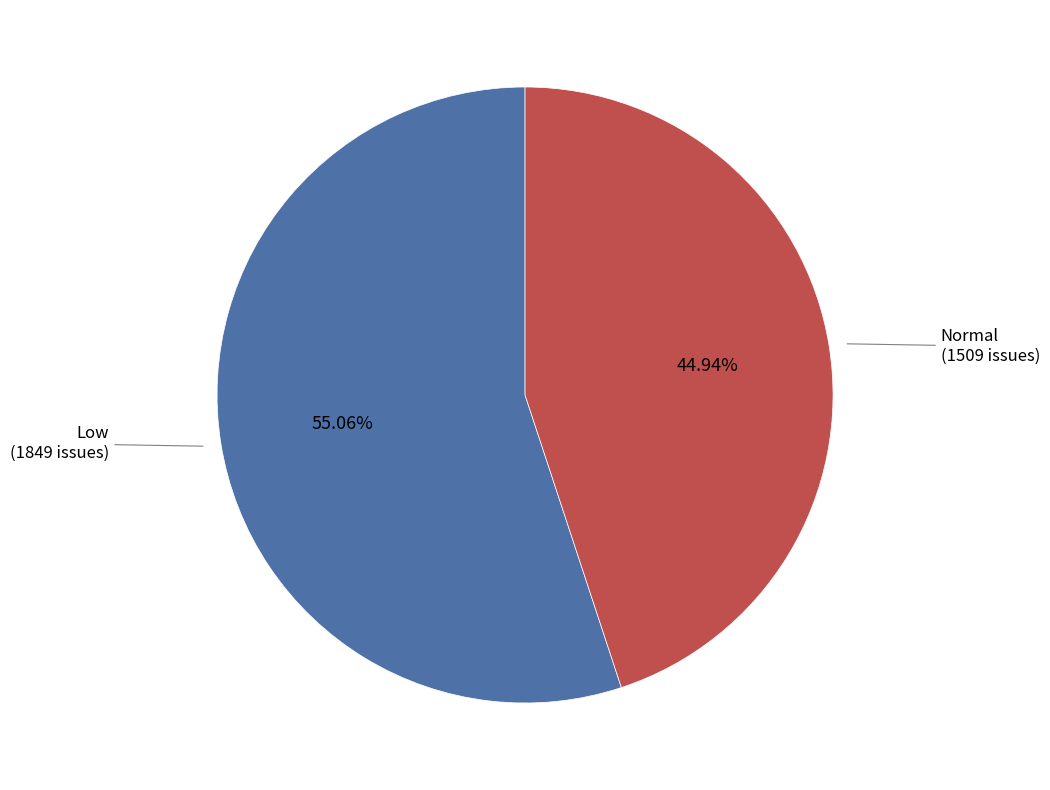

Is the sum of Normal and Low greater than half?

Yes